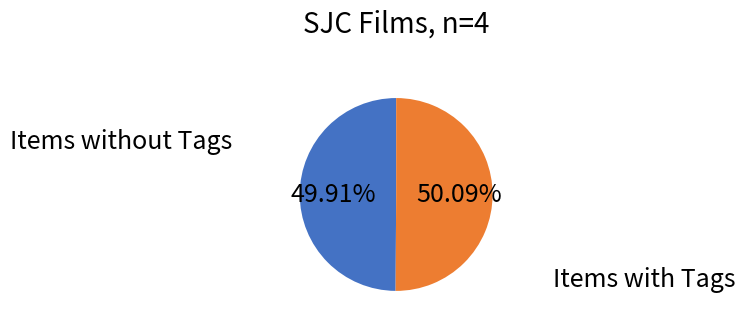

Is there any slice that represents more than half of the pie?

Yes